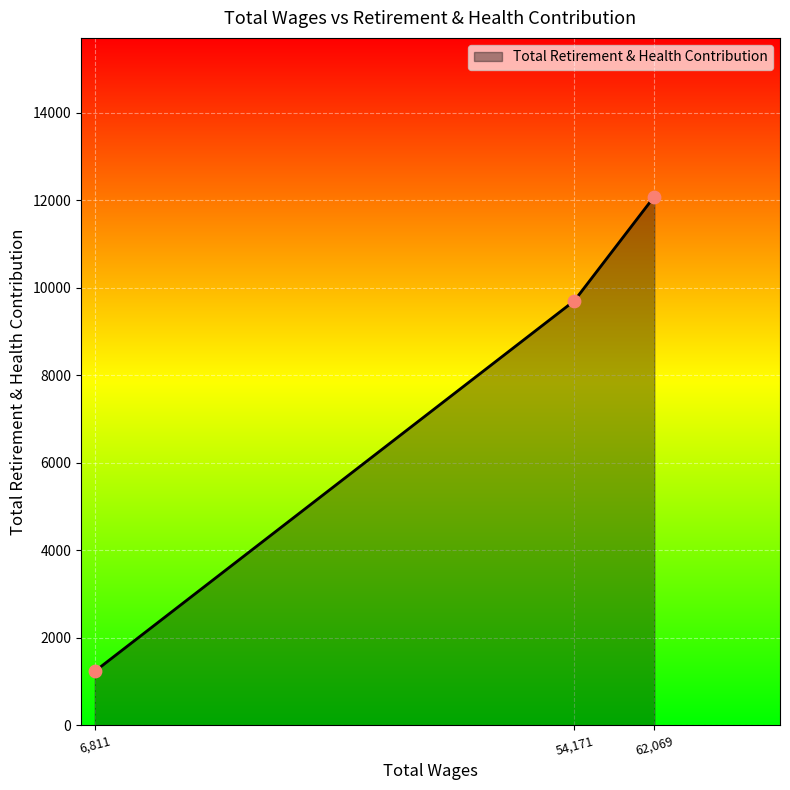

What is the change in value from 6,811 to 62,069?

+10852